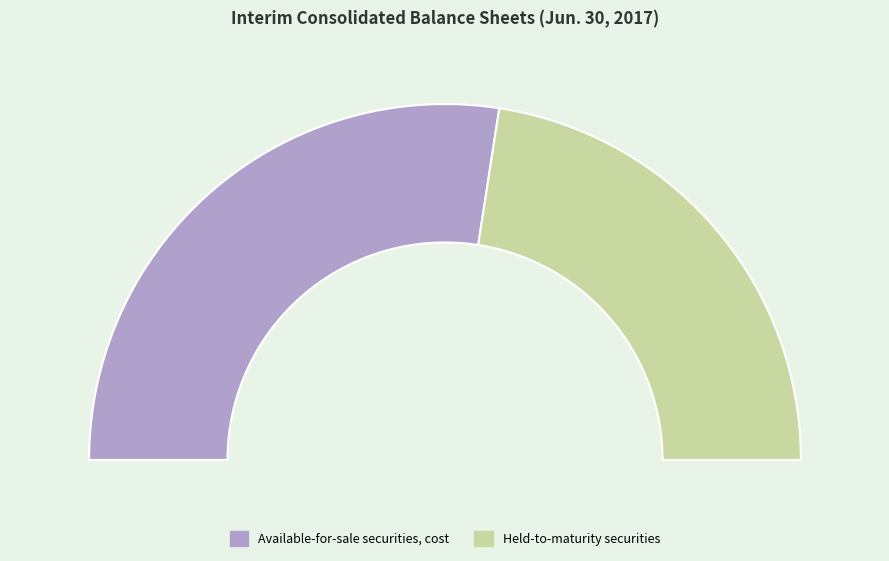

Count the number of slices in the pie.

2